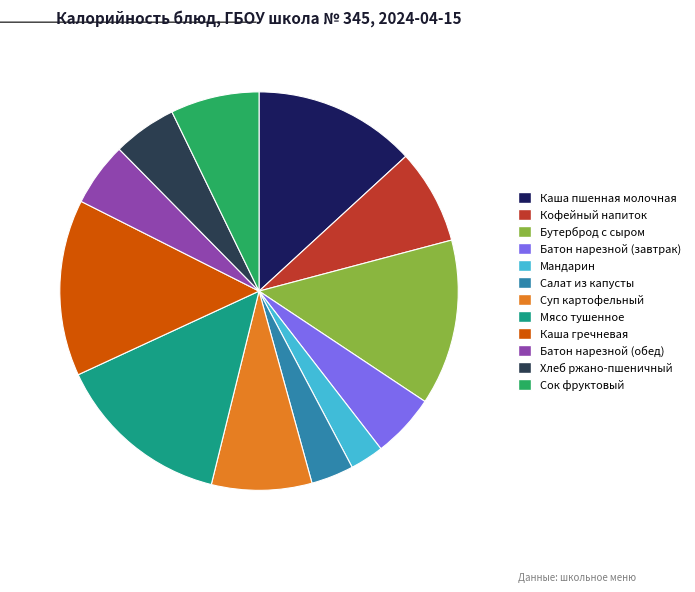

Which category has the smallest portion of the pie?

Мандарин